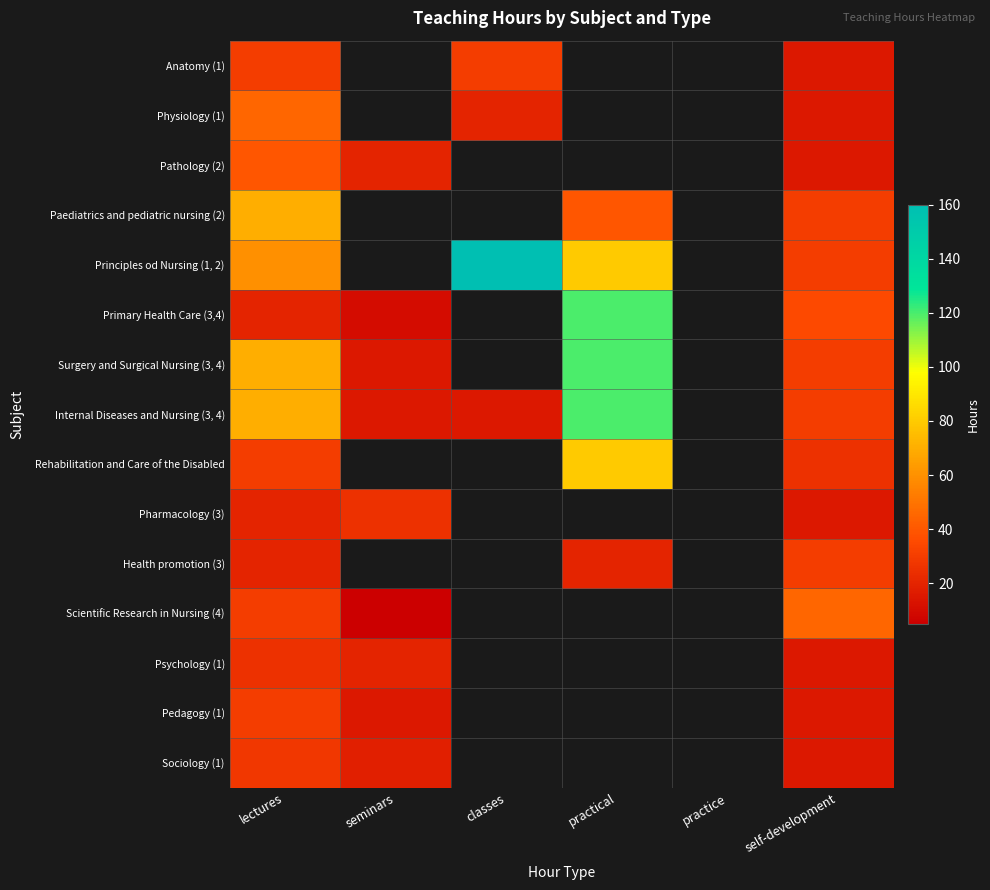

True or false: Rehabilitation and Care of the Disabled has a value of 9.7 at self-development.

False